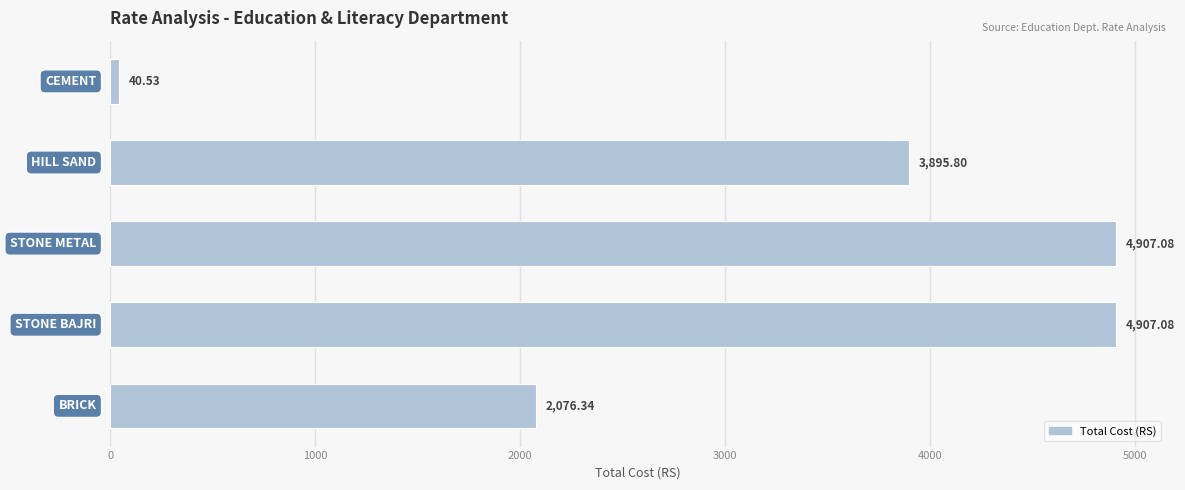

What is the average value?

3165.4